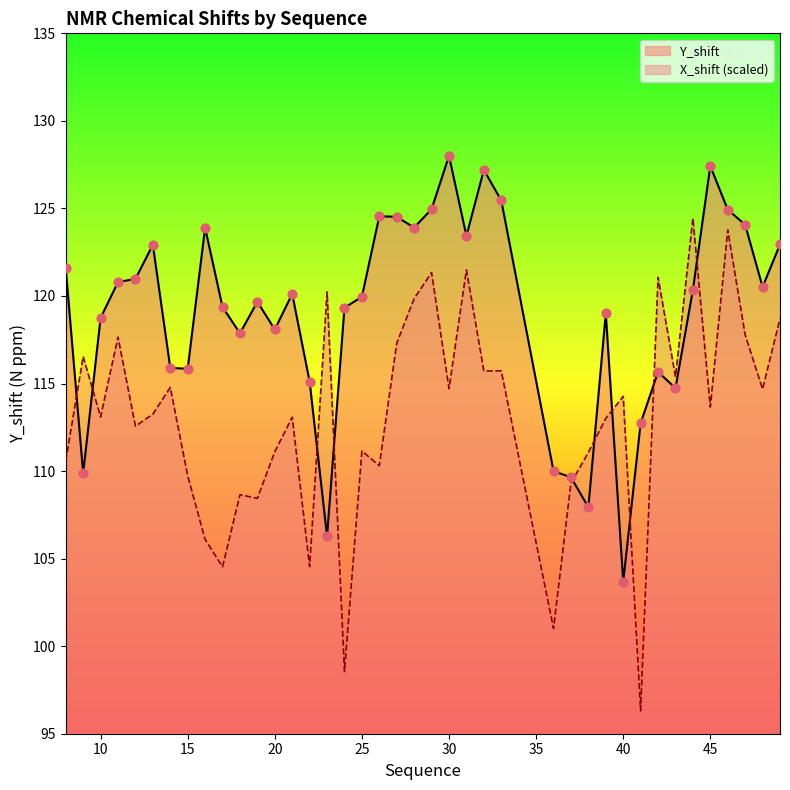

Which series has the largest Y range (max minus min)?

X_shift